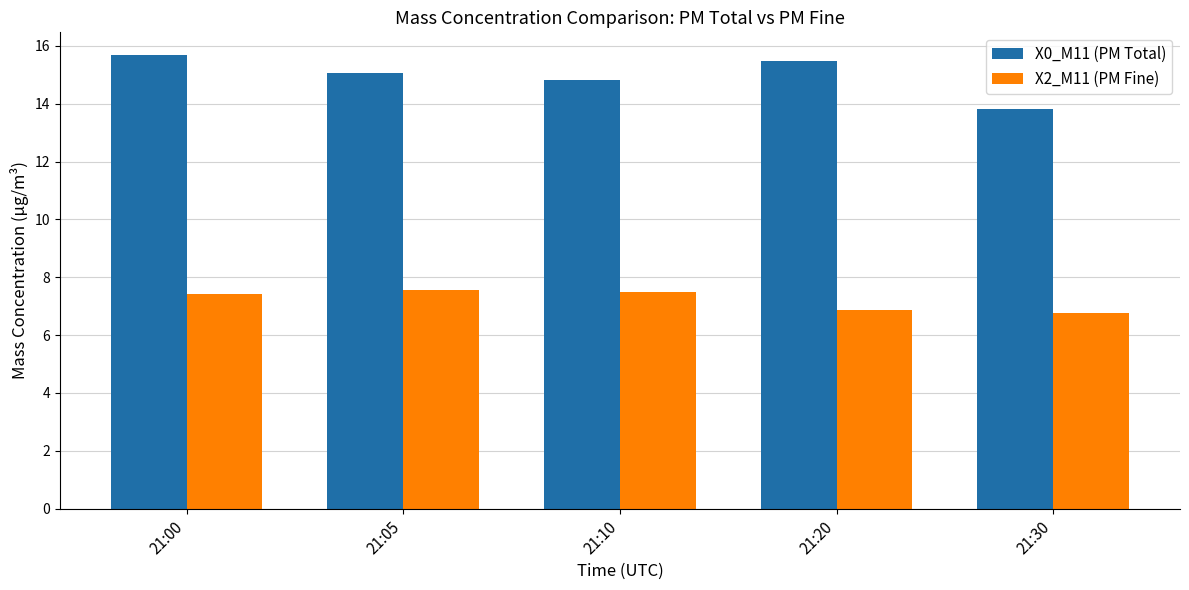

Are the bars grouped side by side (vs. stacked)?

Yes